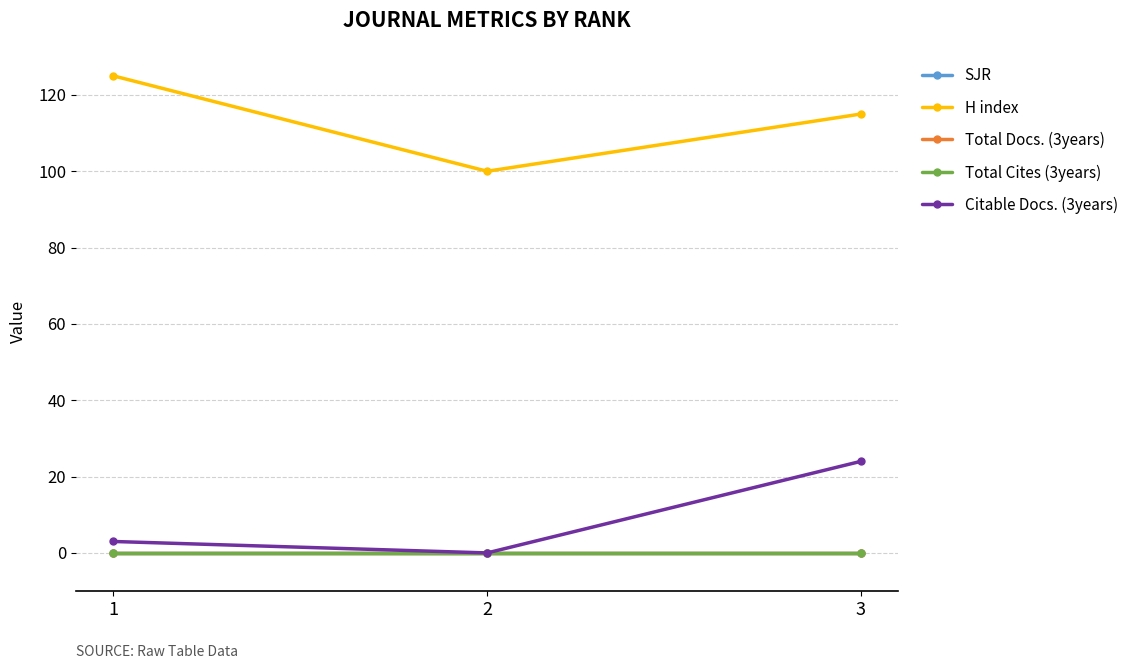

Does the chart have visible grid lines?

Yes